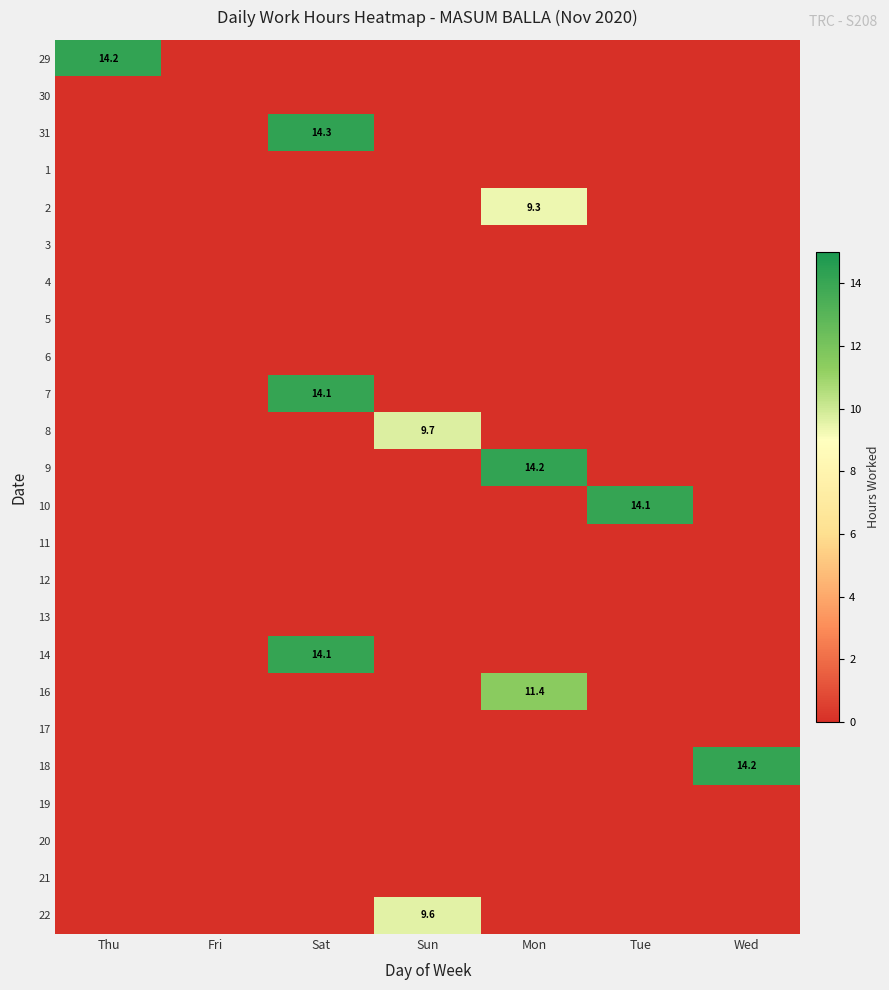

What is the total value across all series at Wed?

14.2